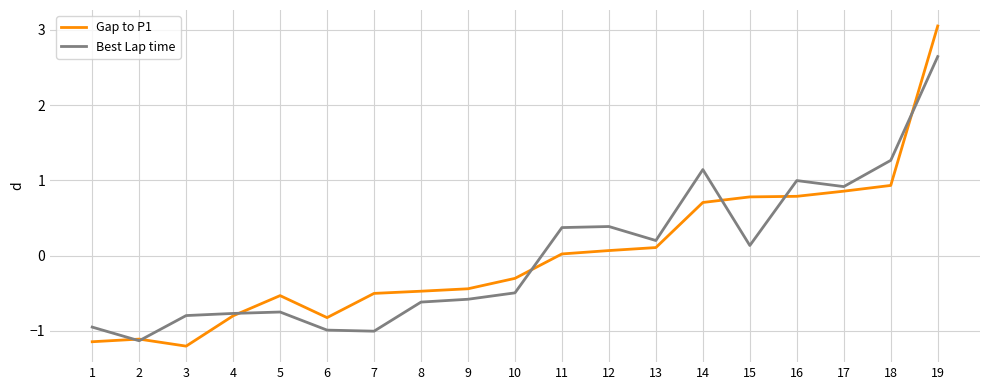

True or false: Gap to P1 has a value of 0.3 at 17.

False